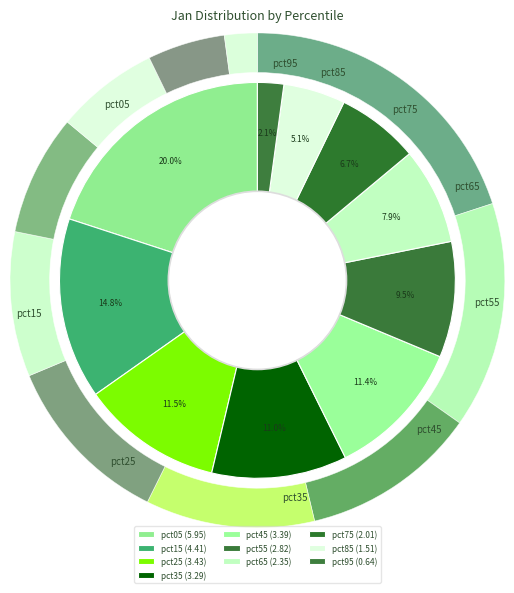

Is it true that pct05 is 20% of the pie?

True